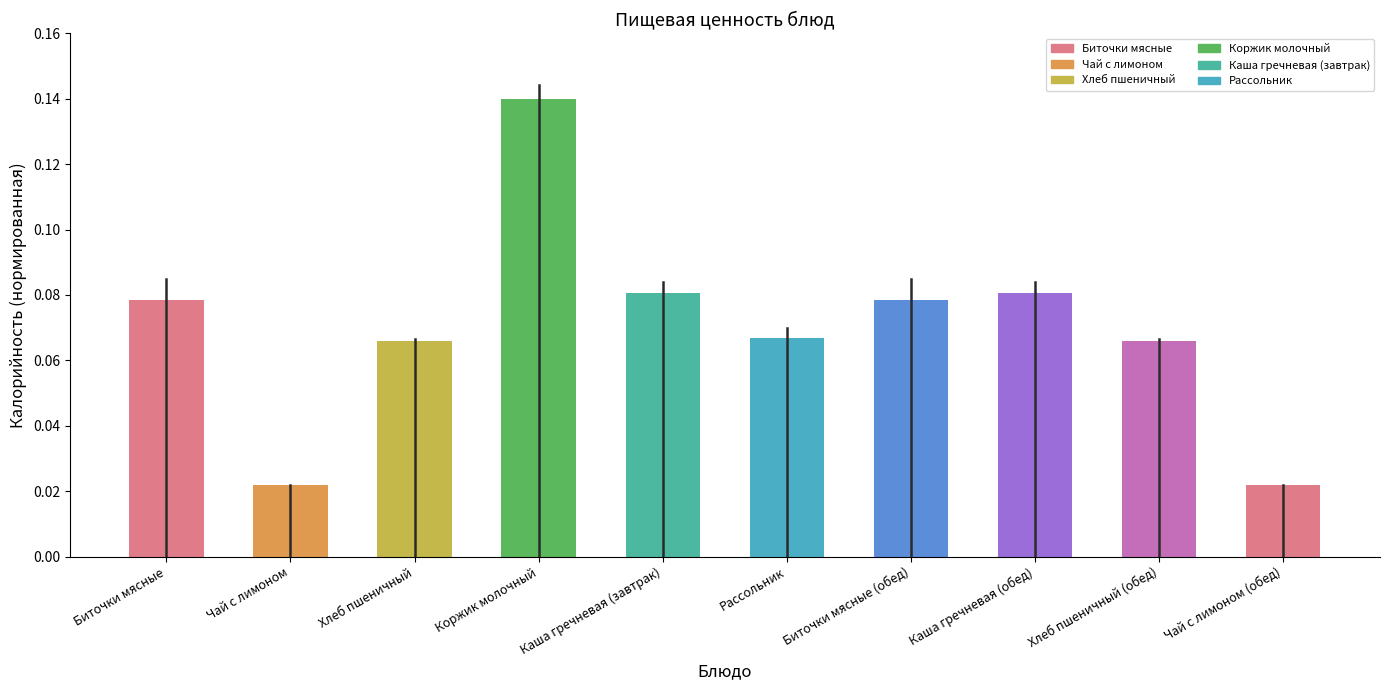

Is it true that the value at Биточки мясные is 0.0?

False